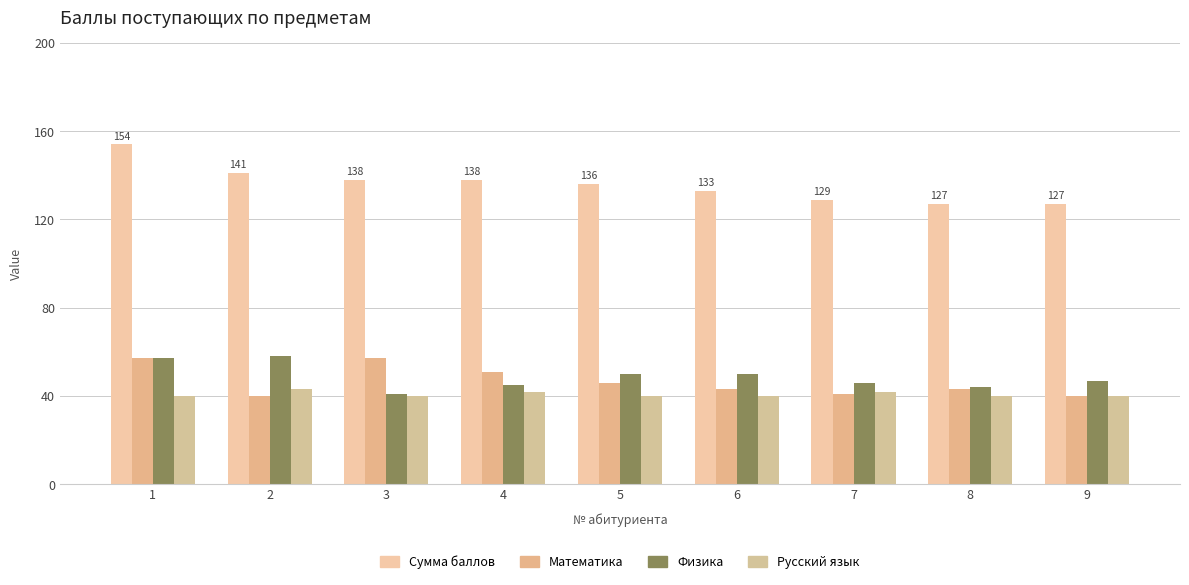

How many groups of bars are there?

9